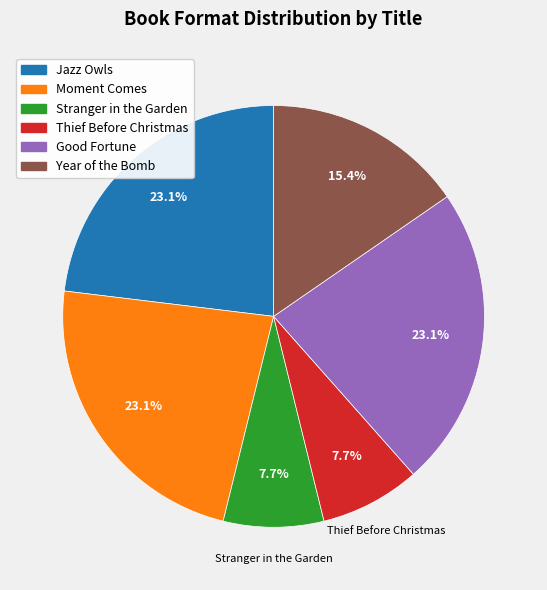

What is the ratio of the value at Jazz Owls to the value at Thief Before Christmas?

3.0